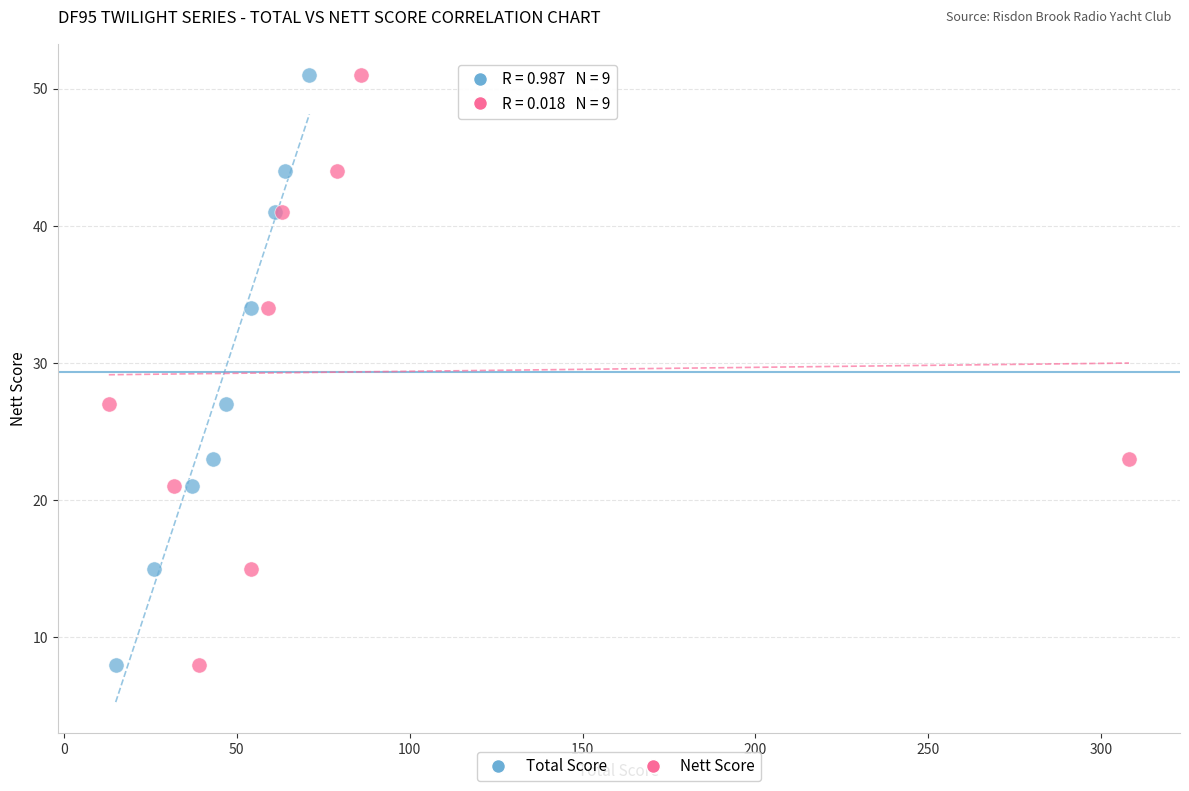

What are all the series names shown in the legend?

Total Score, Nett Score